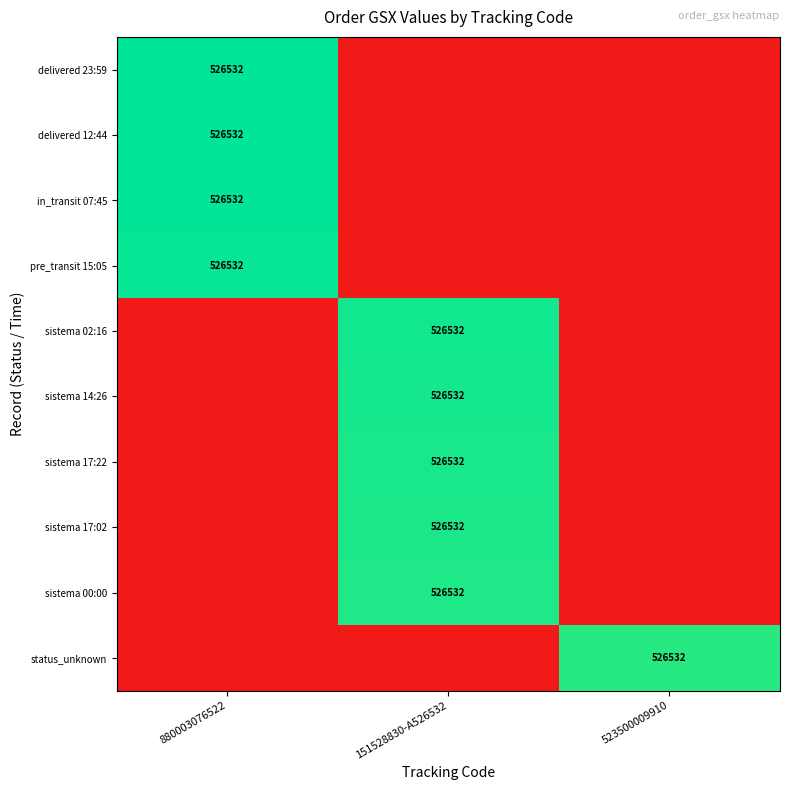

The delivered 23:59 series shows 526532 at 880003076522. True or false?

True